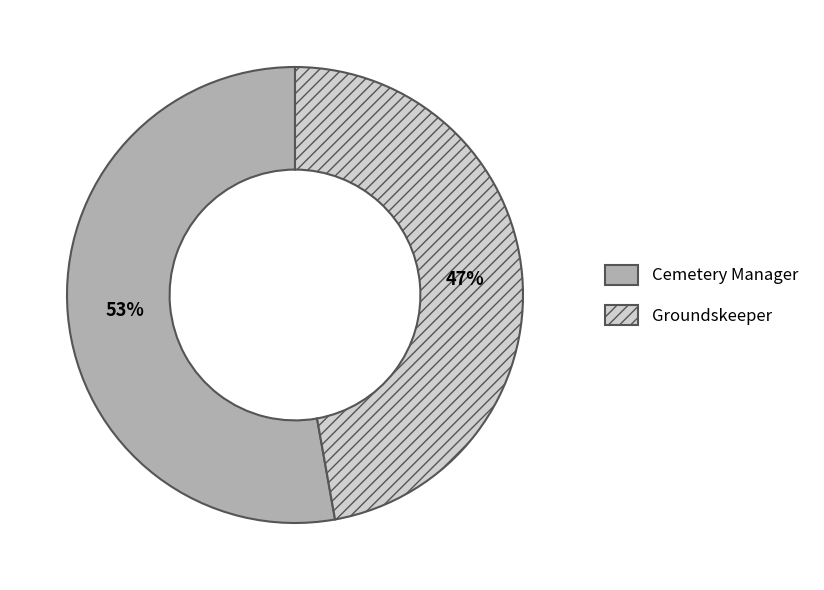

What is the majority slice?

Cemetery Manager